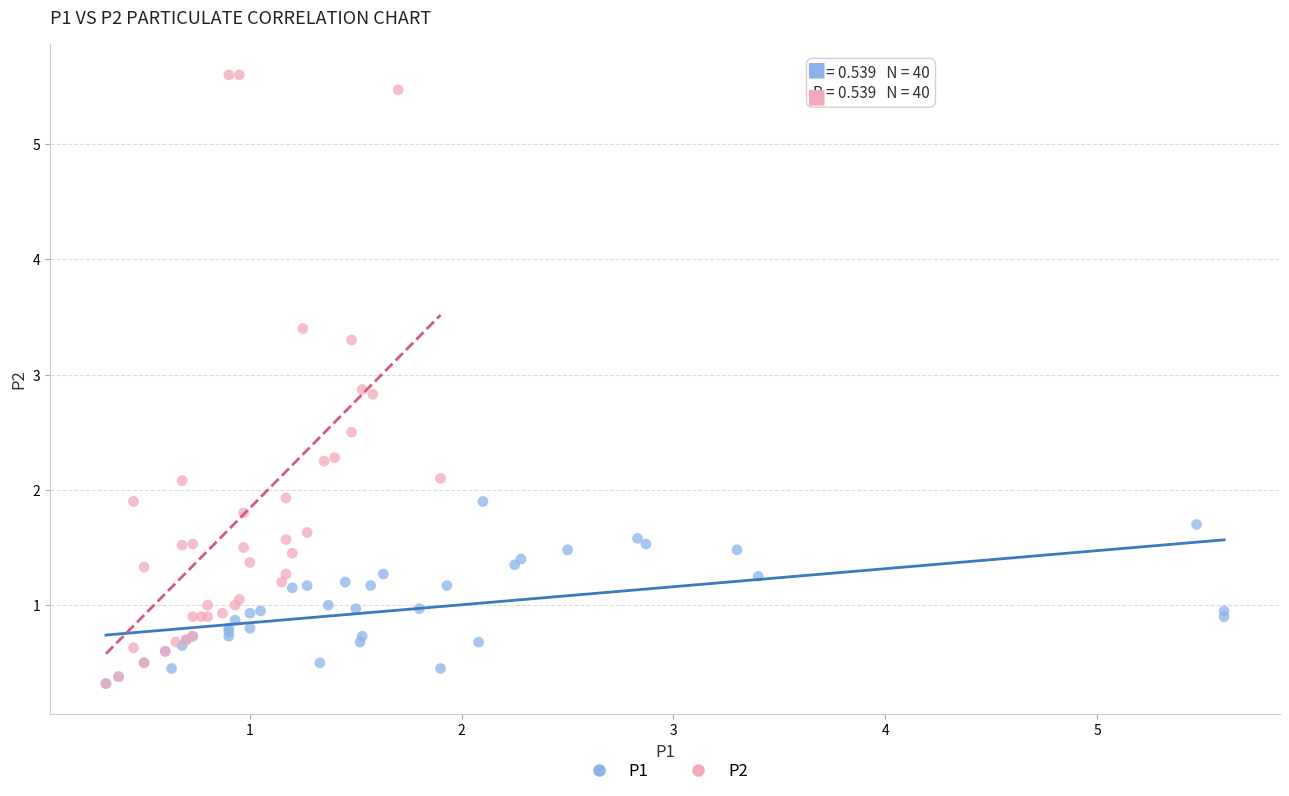

What are all the series names shown in the legend?

P1, P2